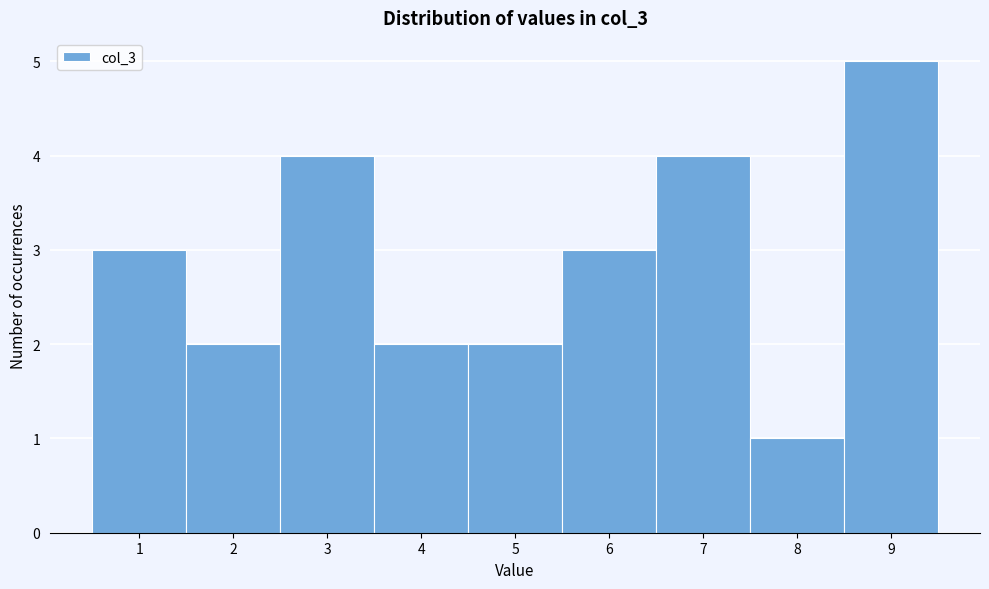

Reading left to right, transcribe this chart: for each bar, give the range it covers on the x-axis and its height. The values are not printed on the chart, so give them approximately, as read against the axis.

0.5 to 1.5: 3
1.5 to 2.5: 2
2.5 to 3.5: 4
3.5 to 4.5: 2
4.5 to 5.5: 2
5.5 to 6.5: 3
6.5 to 7.5: 4
7.5 to 8.5: 1
8.5 to 9.5: 5